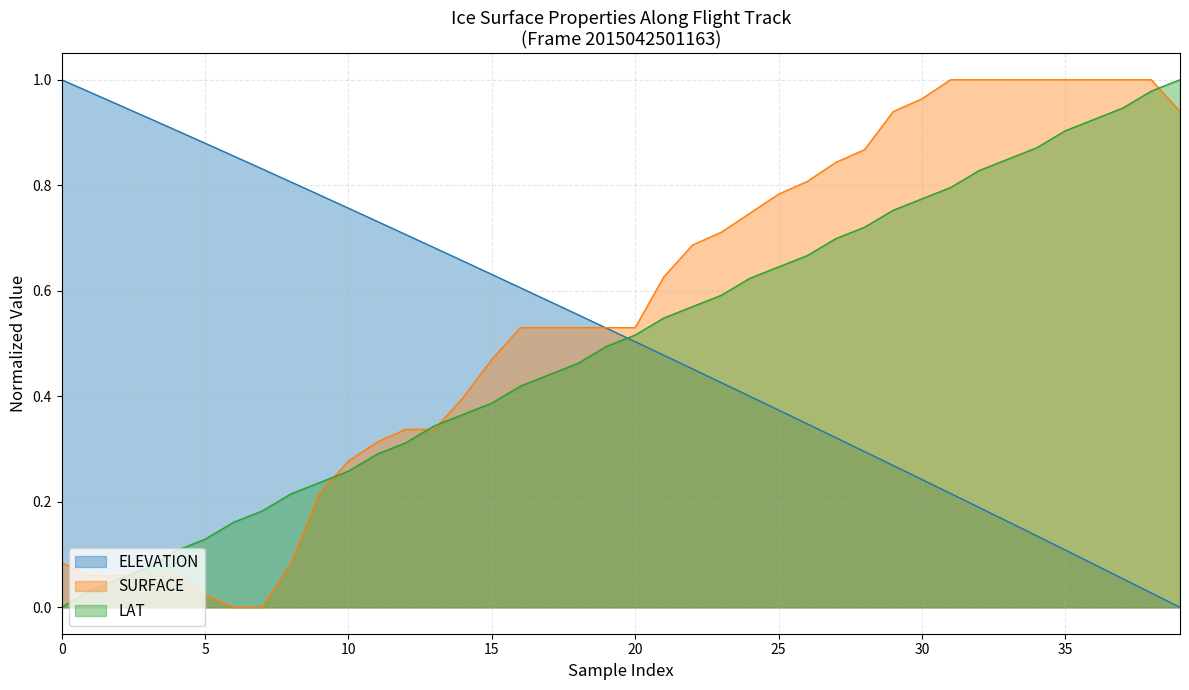

What is the label of the 36th point from the left?

35